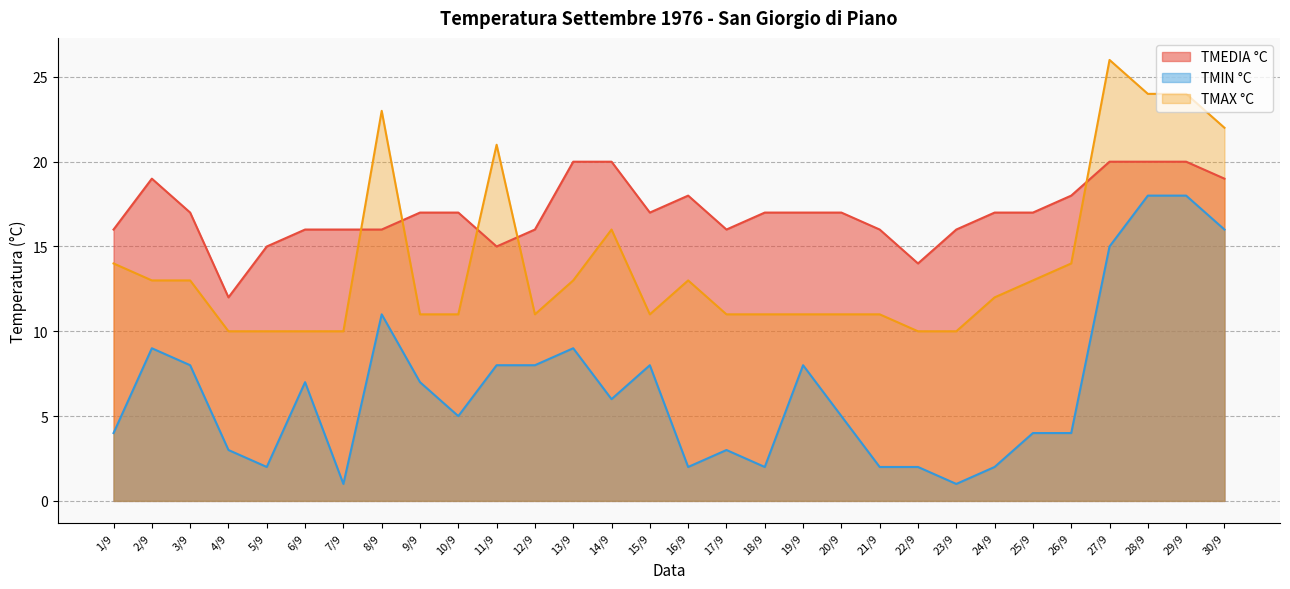

What is the minimum value shown in the chart?

1